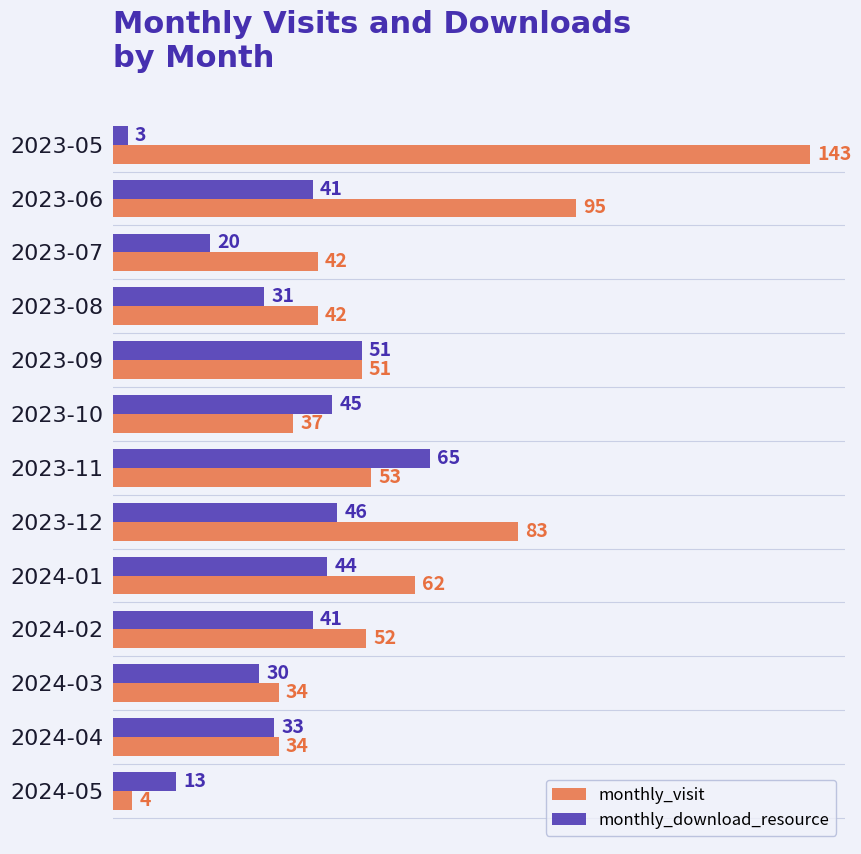

At which category is the sum across all series the highest?

2023-05